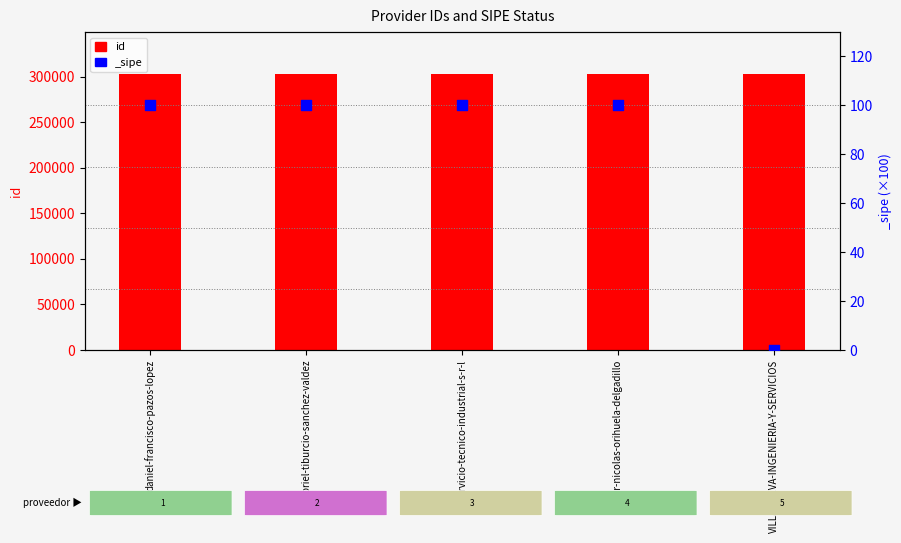

What is the change in value from daniel-francisco-pazos-lopez to gabriel-tiburcio-sanchez-valdez?

-3